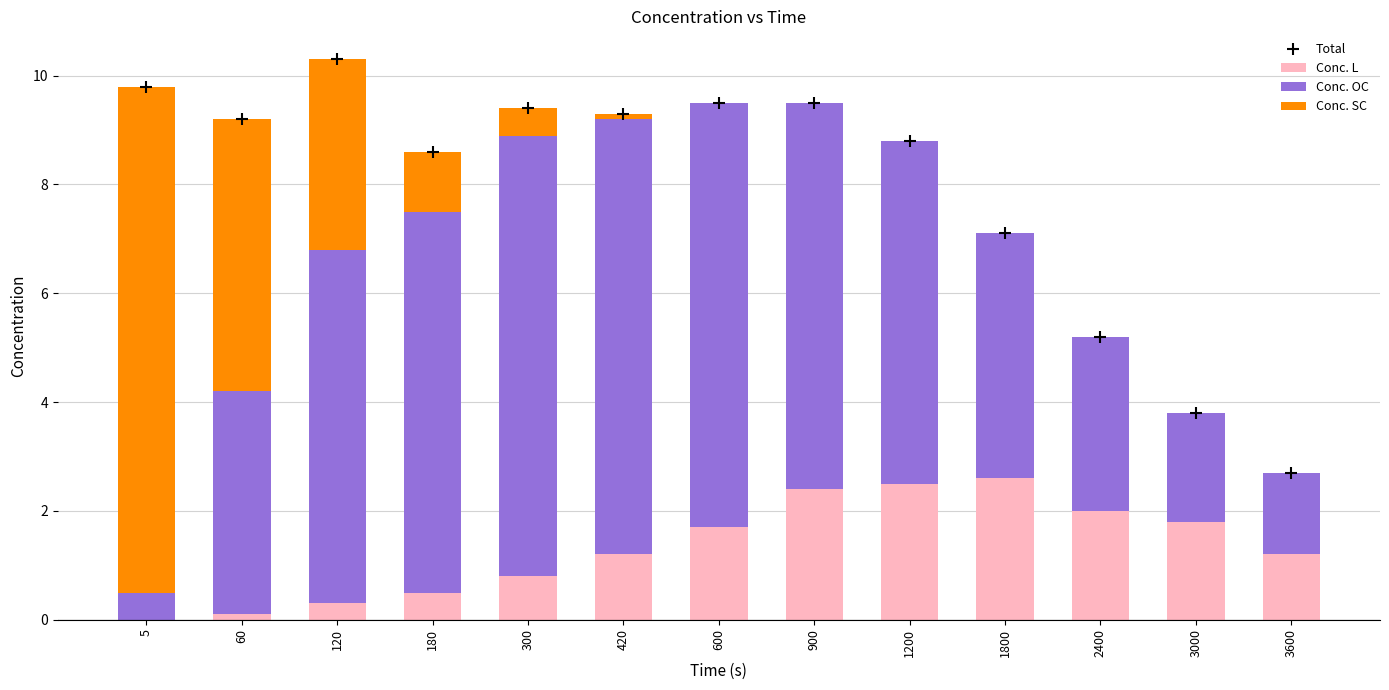

Which series reaches the minimum Y coordinate?

Conc. L